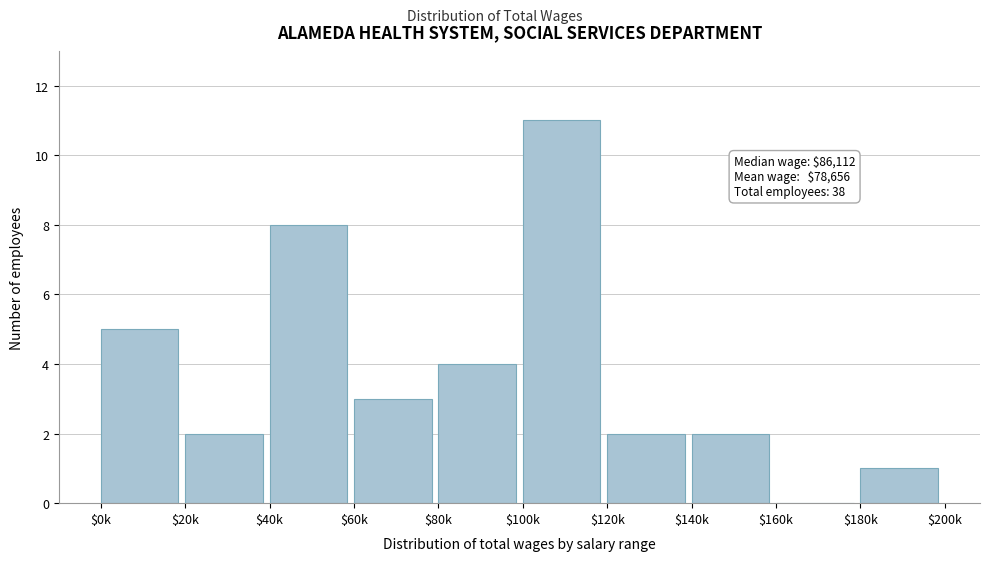

Read the value at $80k.

4